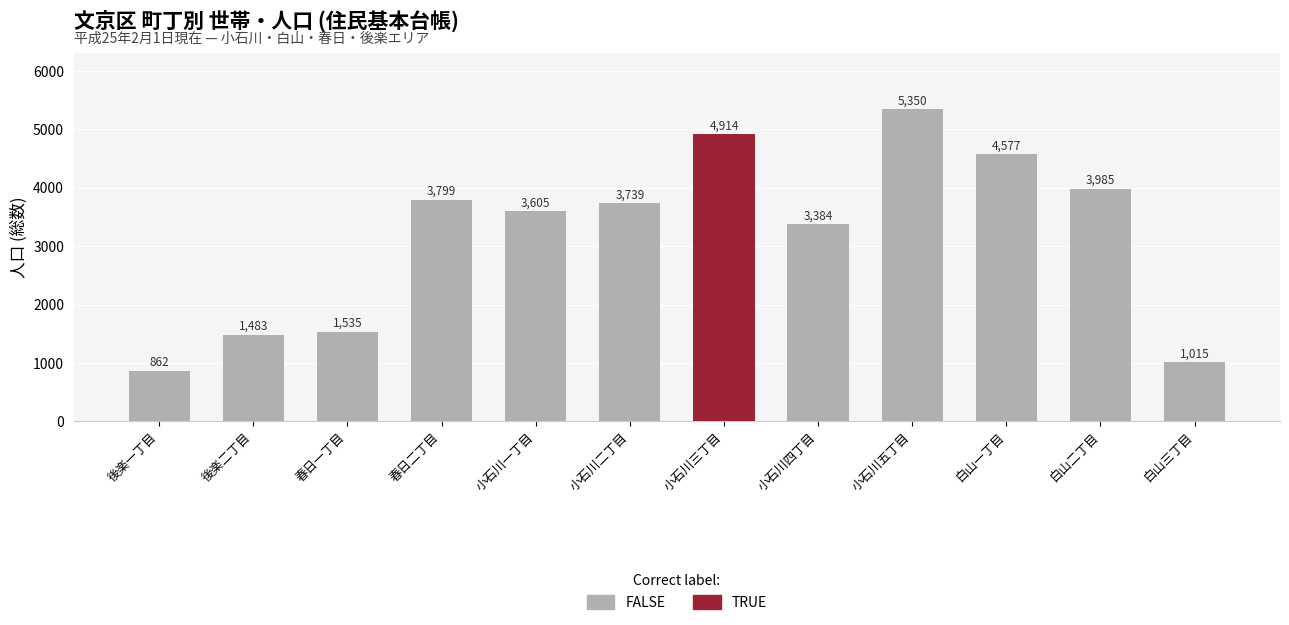

How many bars are there in total?

12